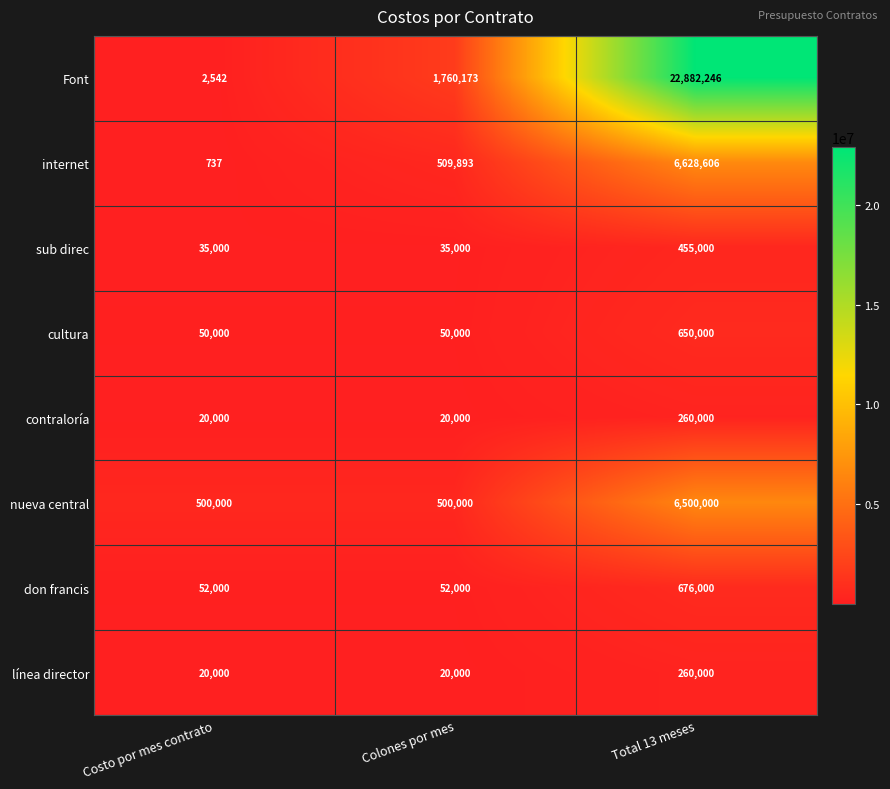

At which category is the sum across all series the highest?

Total 13 meses